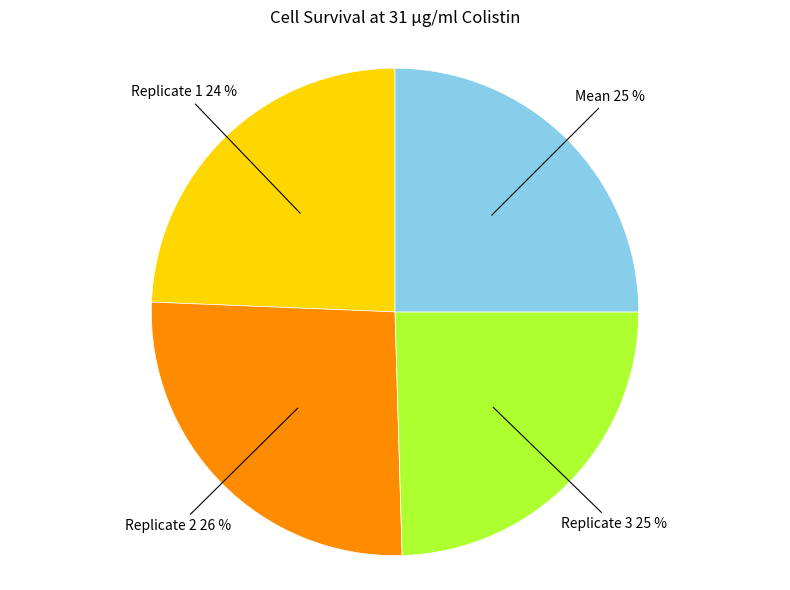

To the nearest percent, what percentage of the pie is Replicate 2?

26%